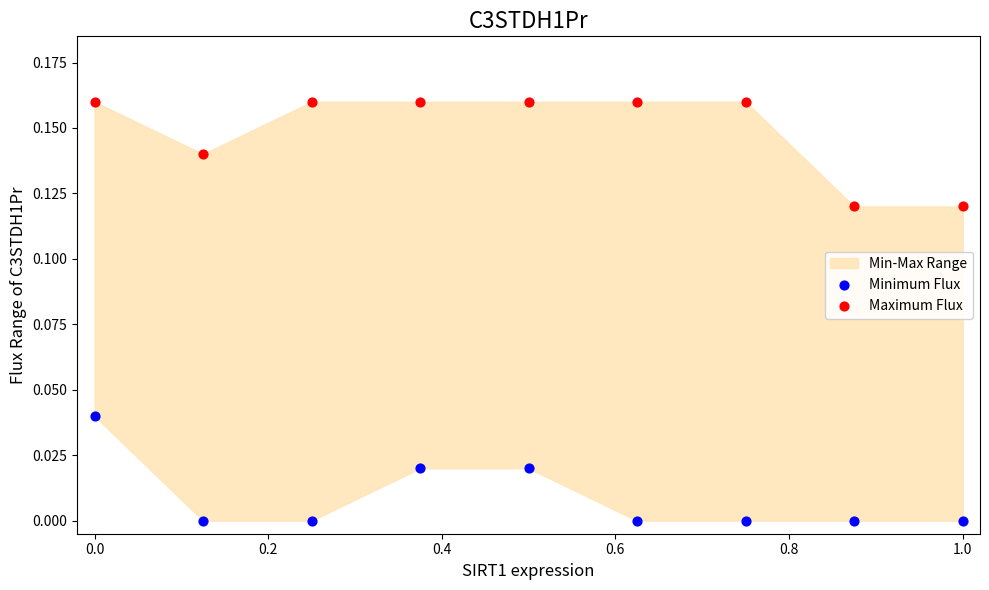

Across all data points, what is the range of X values (max minus min)?

1.0